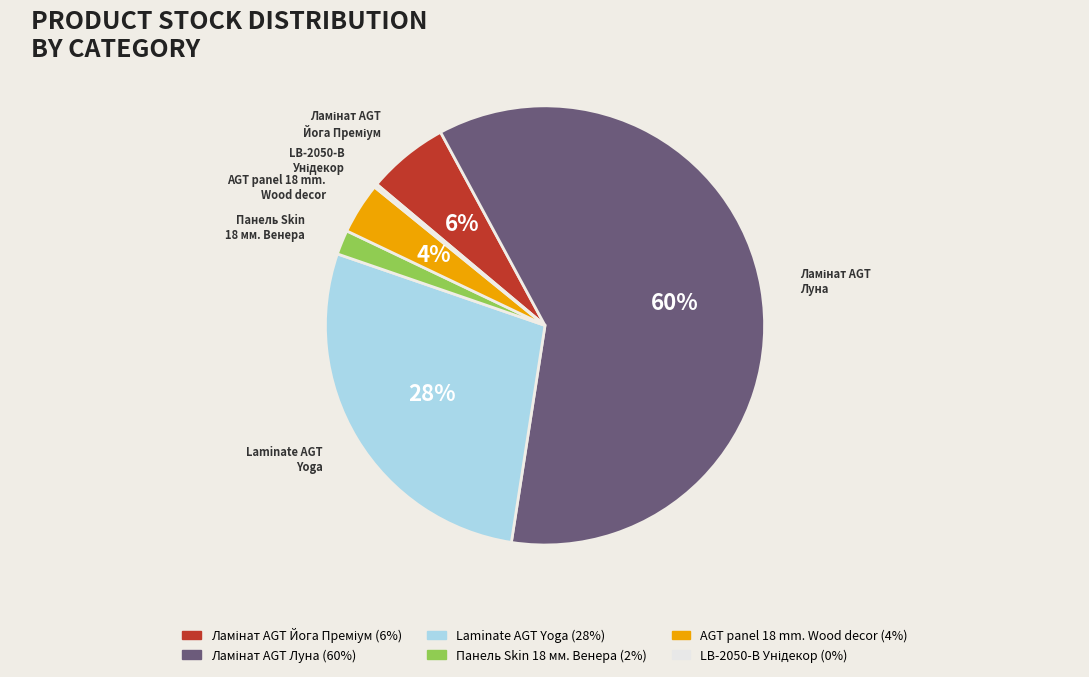

To the nearest percent, what is the average slice percentage?

17%